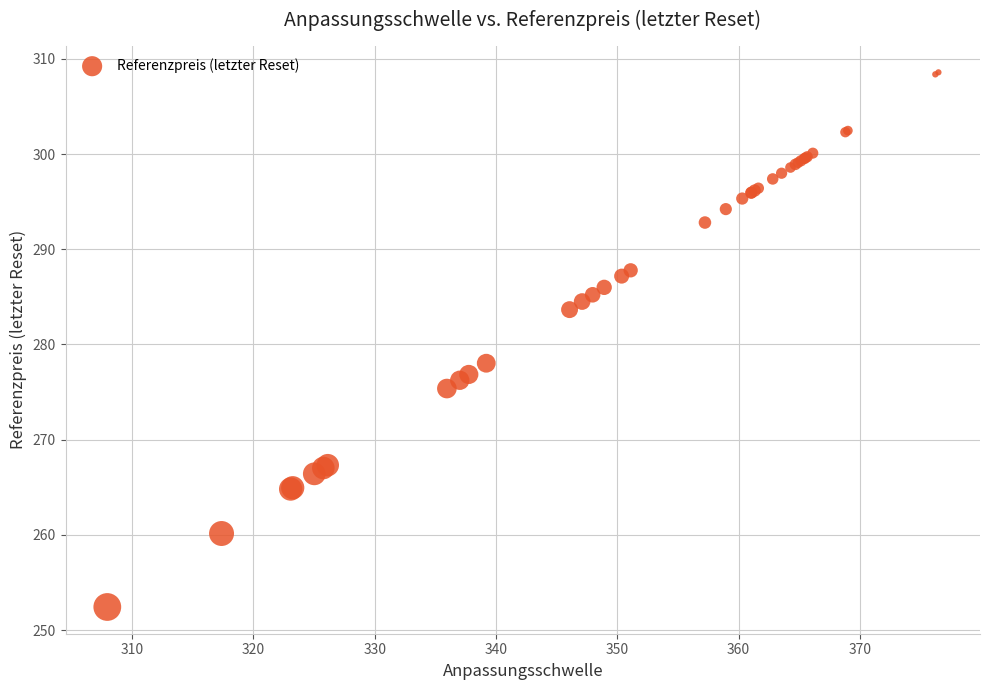

What Y value in the scatter plot is closest to 280?

278.0